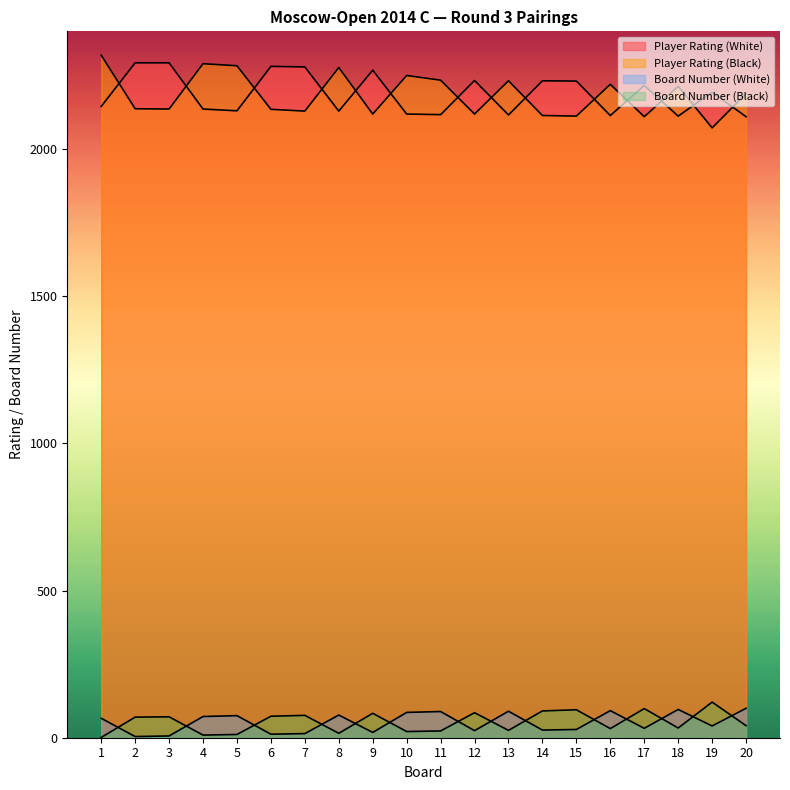

At which label does Player Rating (White) reach its minimum?

20